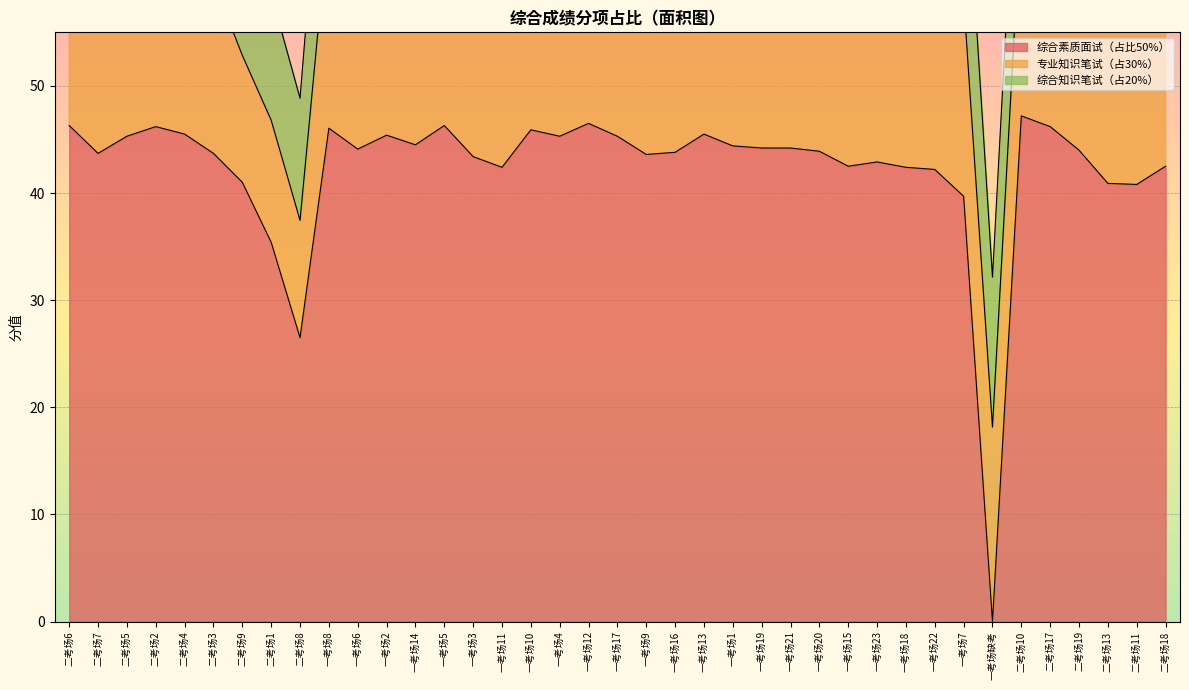

Which series has the largest total across all categories?

综合素质面试（占比50%）